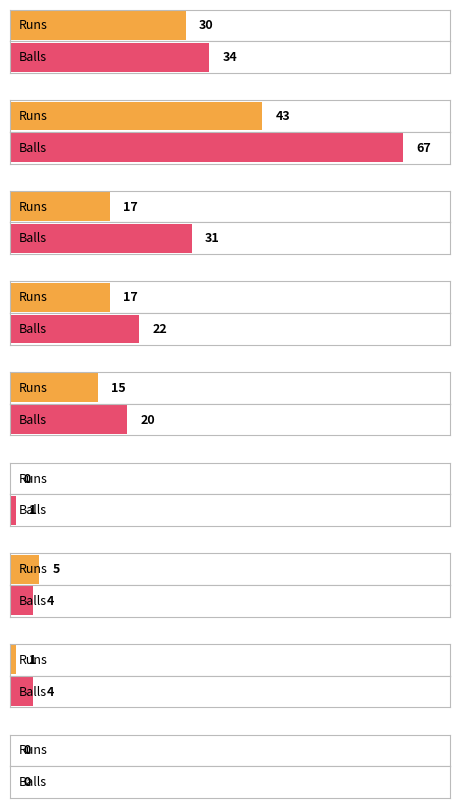

What is the total value across all series at Suchir Gupta?

110